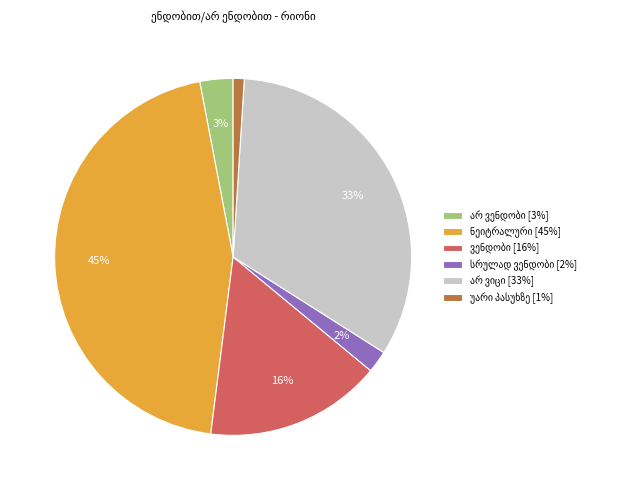

To the nearest percent, what is the average slice percentage?

17%